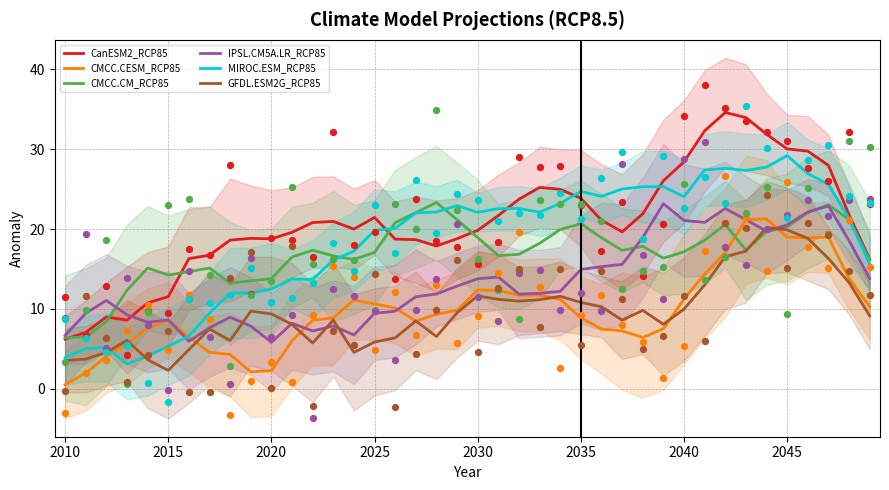

At how many categories does at least one series exceed 34?

1